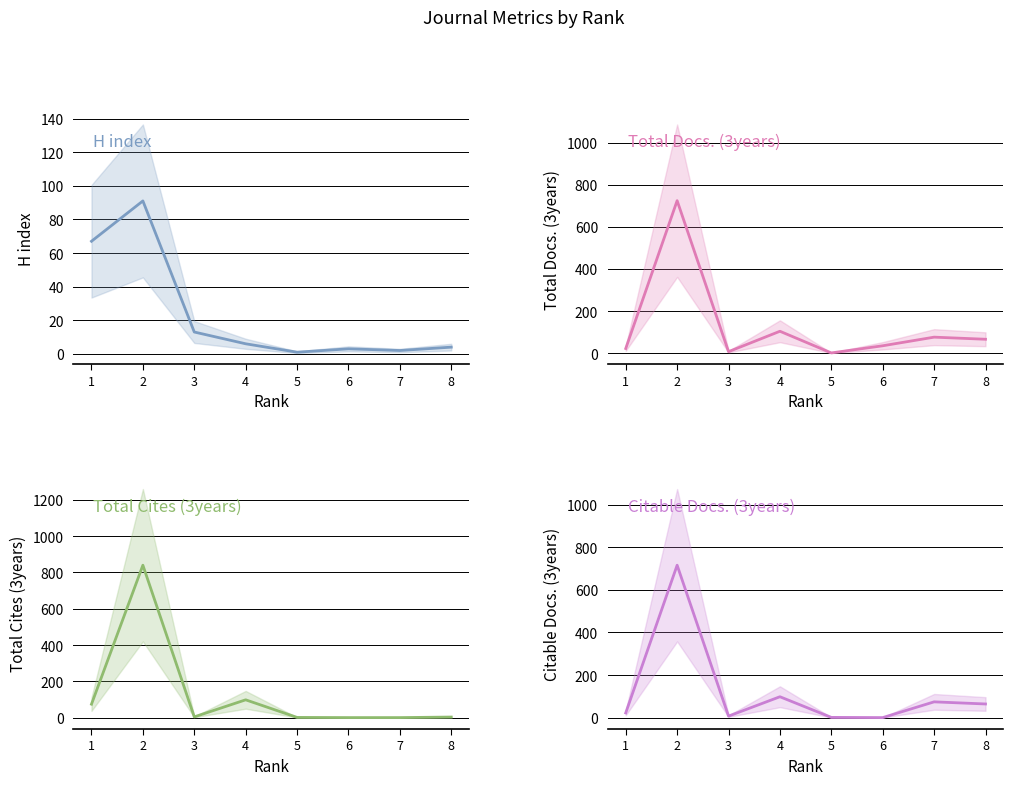

What is the spread (max minus min) of values at 7?

76